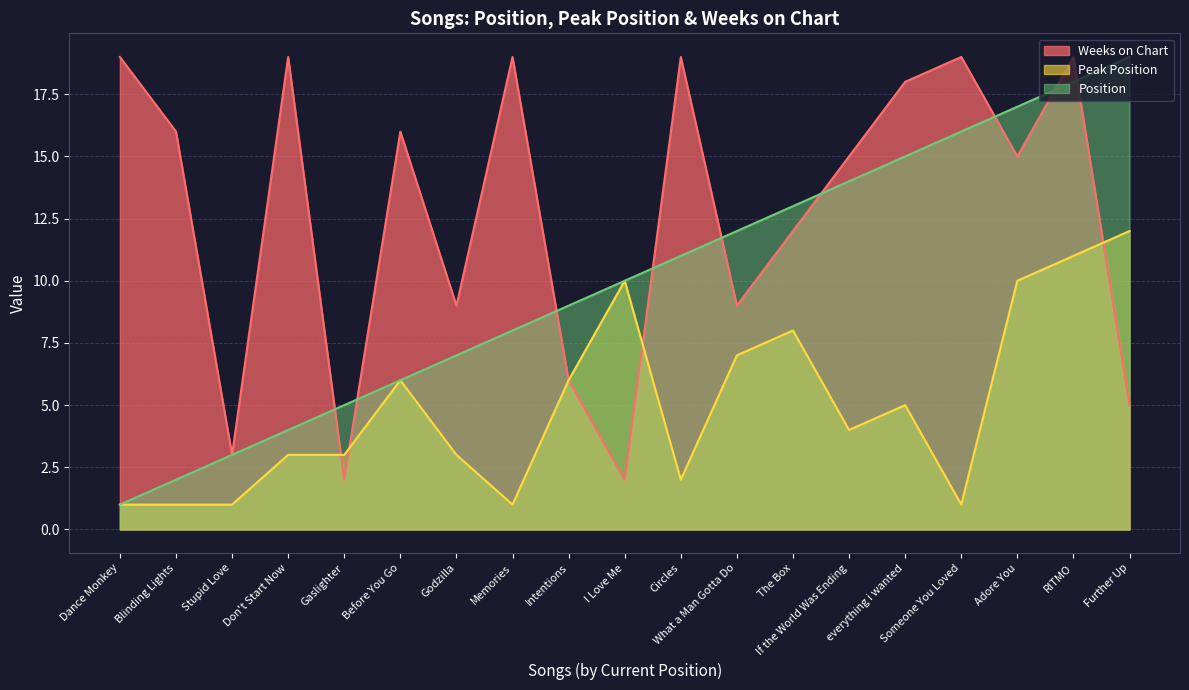

True or false: Position and Peak Position intersect in this chart.

False